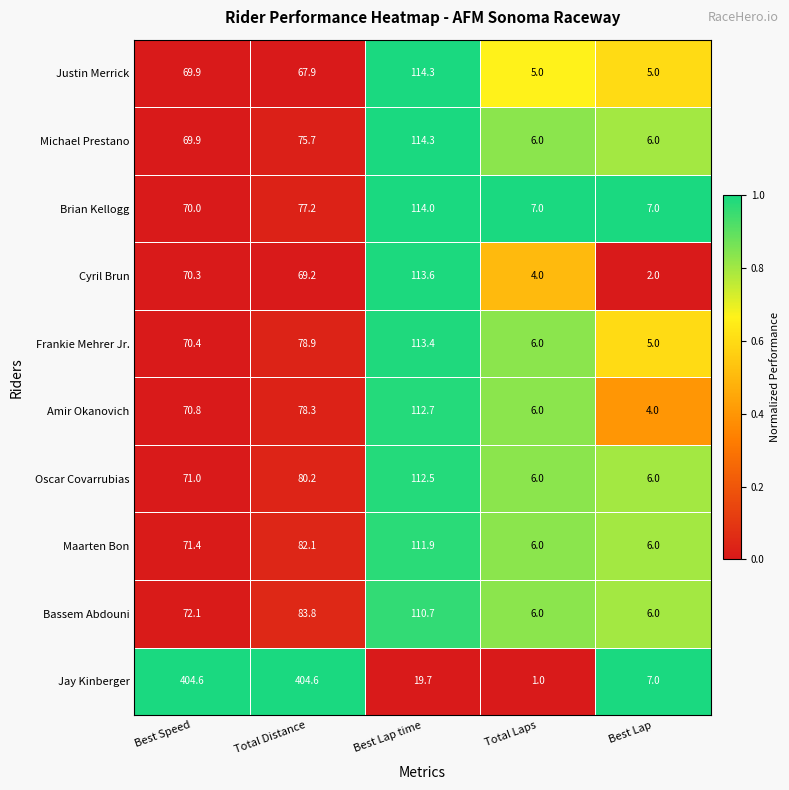

At which category is the sum across all series the highest?

Total Distance